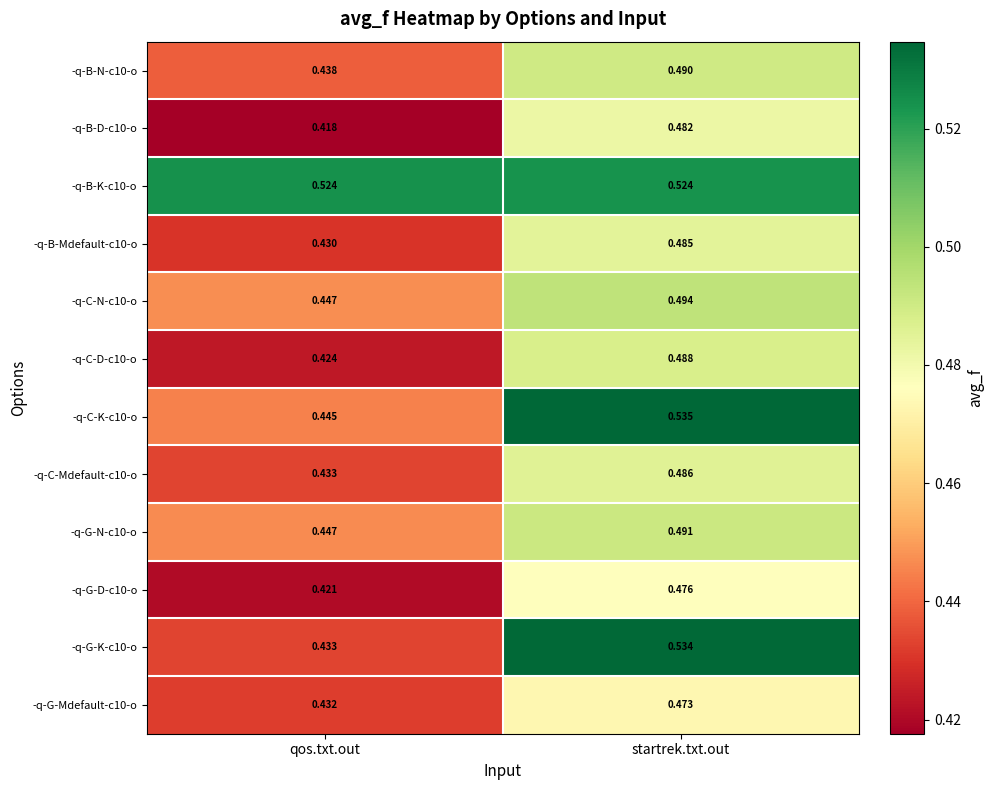

At which category does the chart reach its peak across all series?

startrek.txt.out